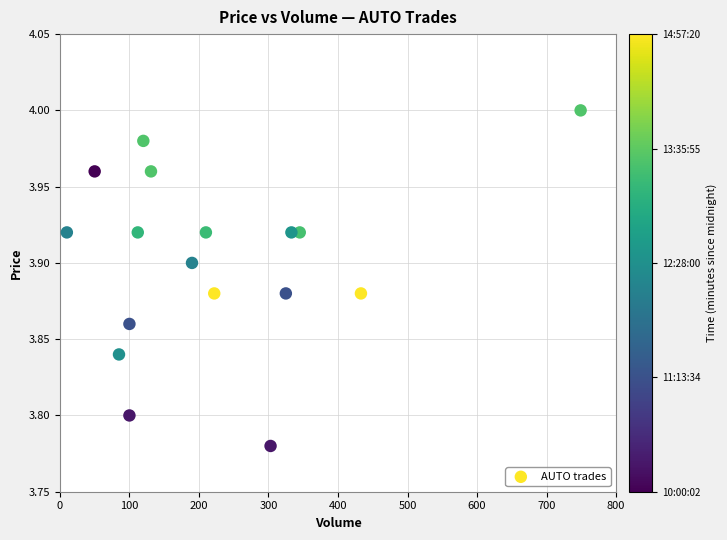

What is the range of X values (max minus min)?

739.0